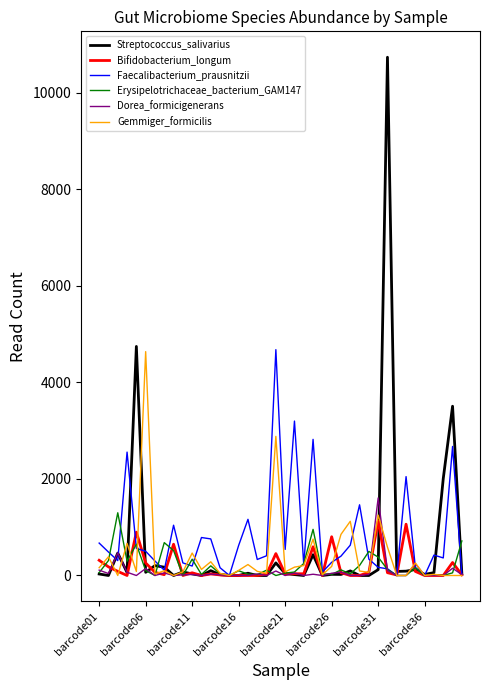

Which series has the largest total across all categories?

Faecalibacterium_prausnitzii